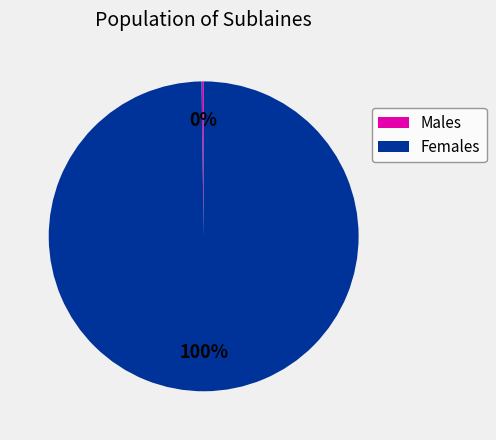

What percentage is the Females slice, to the nearest percent?

100%